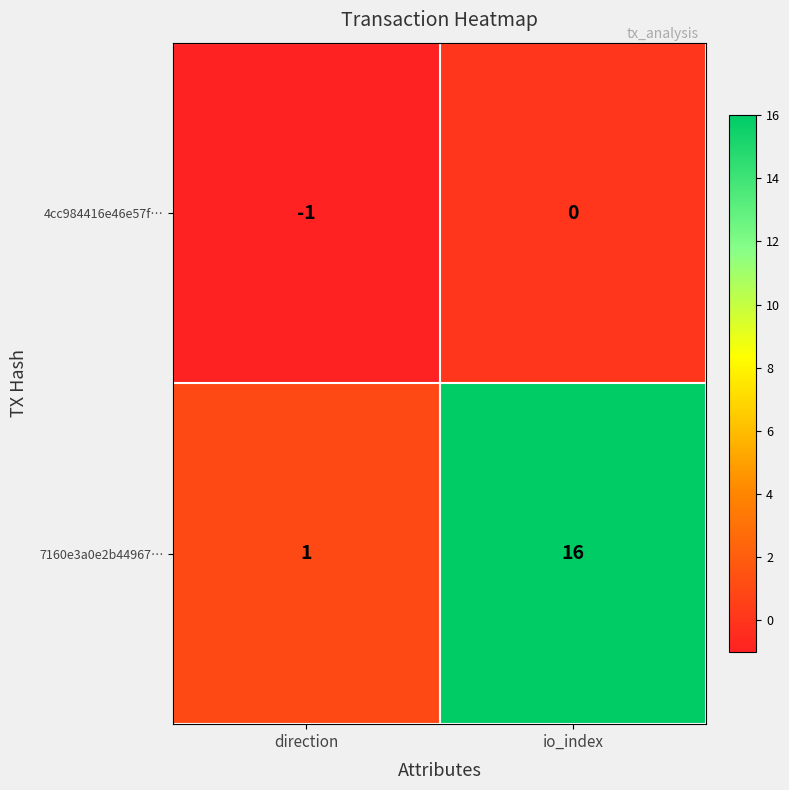

List the series in order of their peak value, lowest first.

4cc984416e46e57f…, 7160e3a0e2b44967…